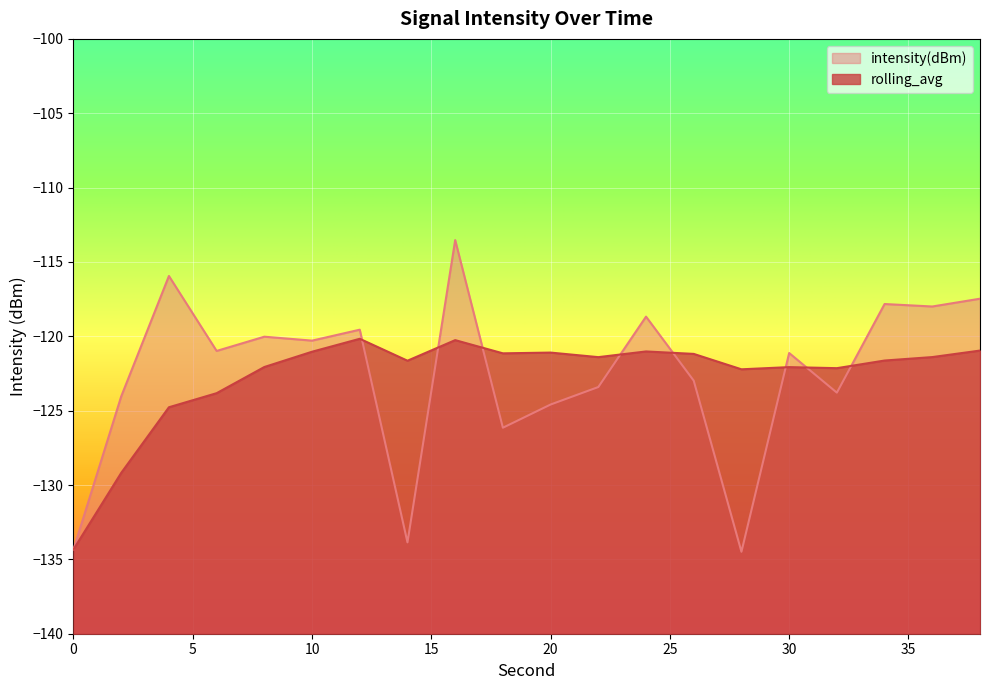

The value of rolling_avg at 8 is -122.1. True or false?

True